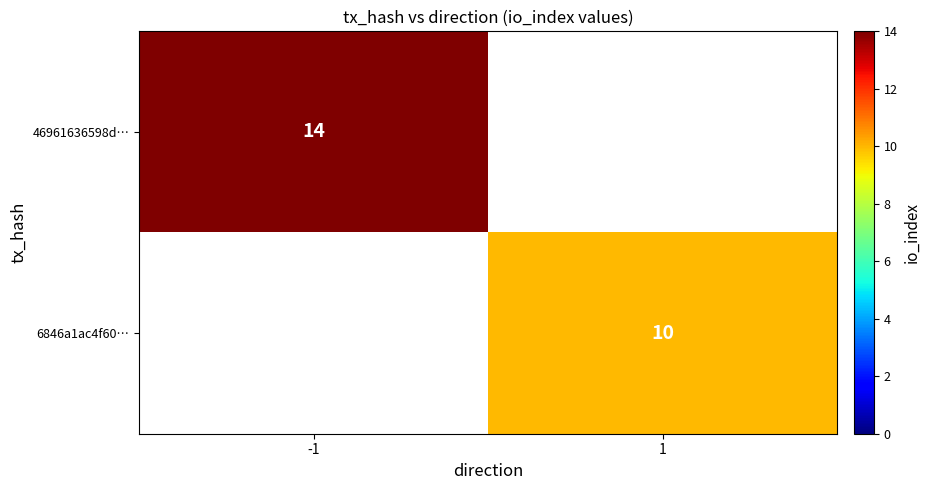

Is it true that 46961636598d… equals 9 at -1?

False